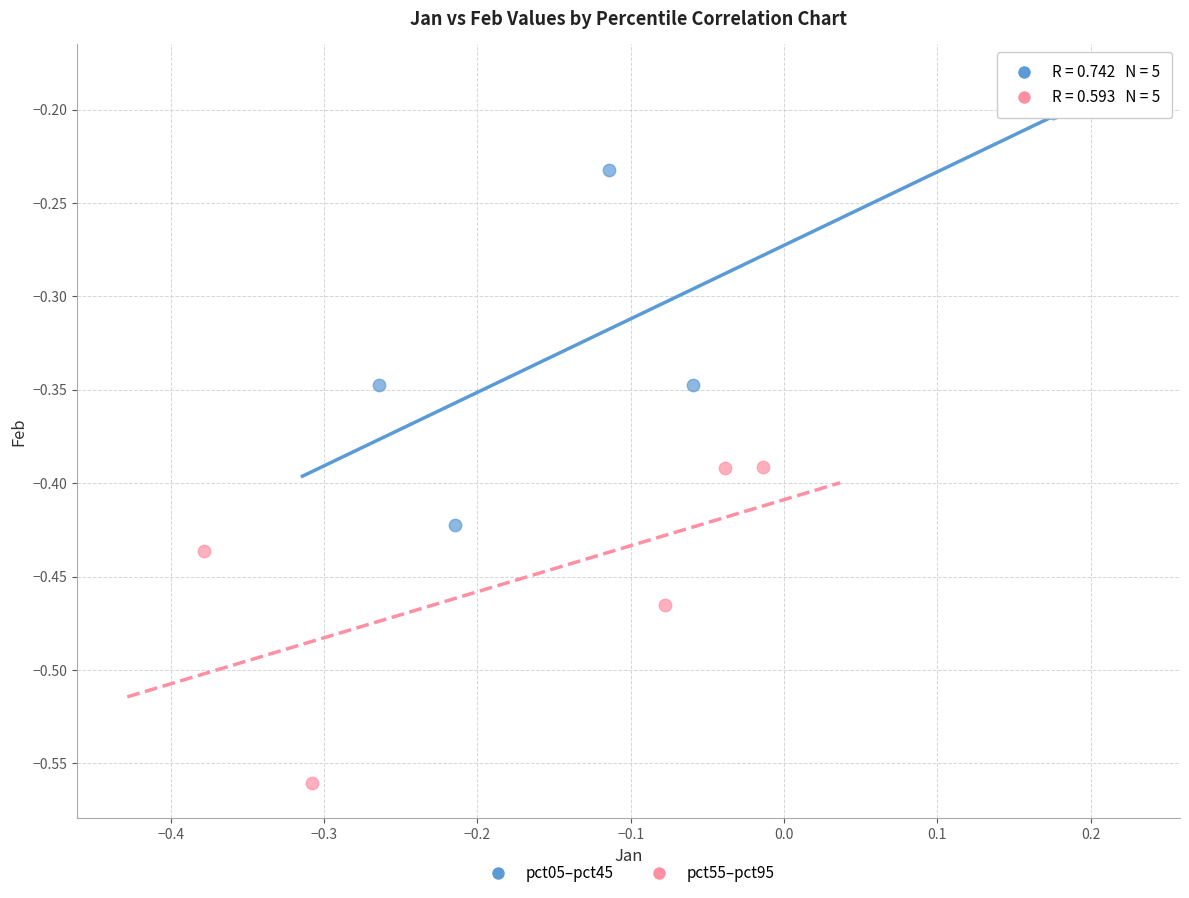

Which series reaches the maximum Y coordinate?

pct05–pct45